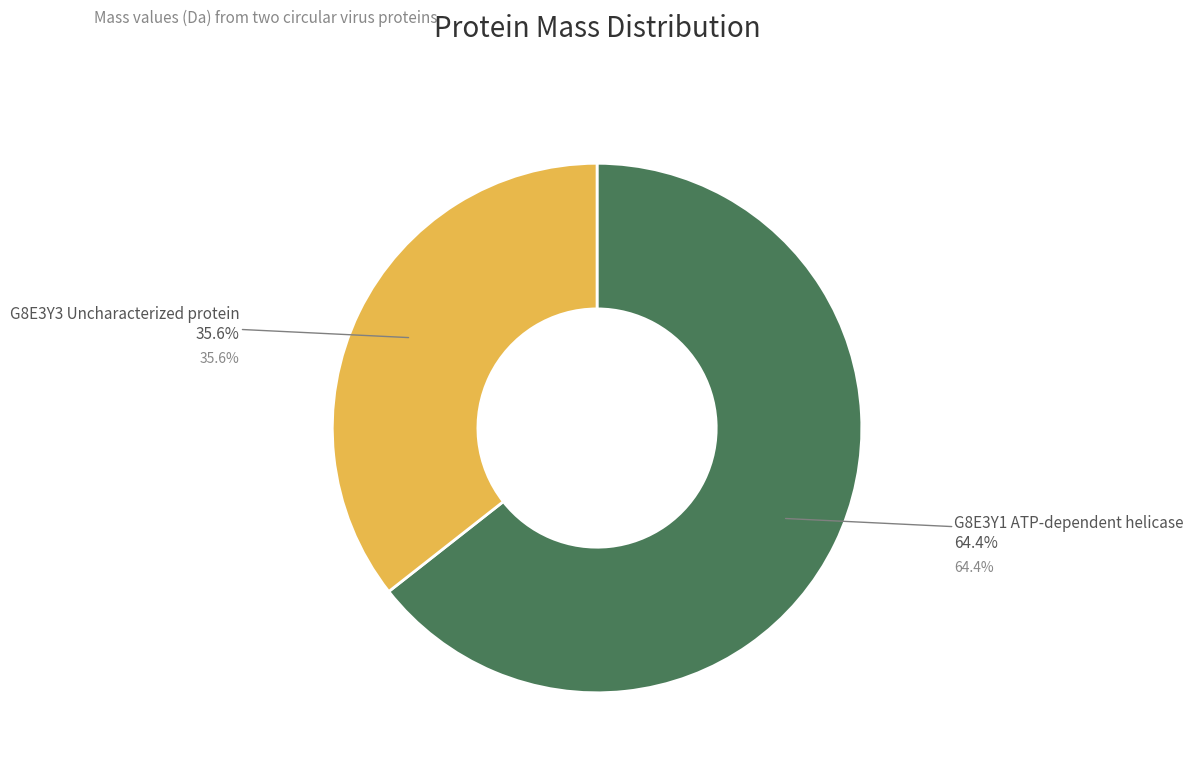

Does any single category account for the majority?

Yes